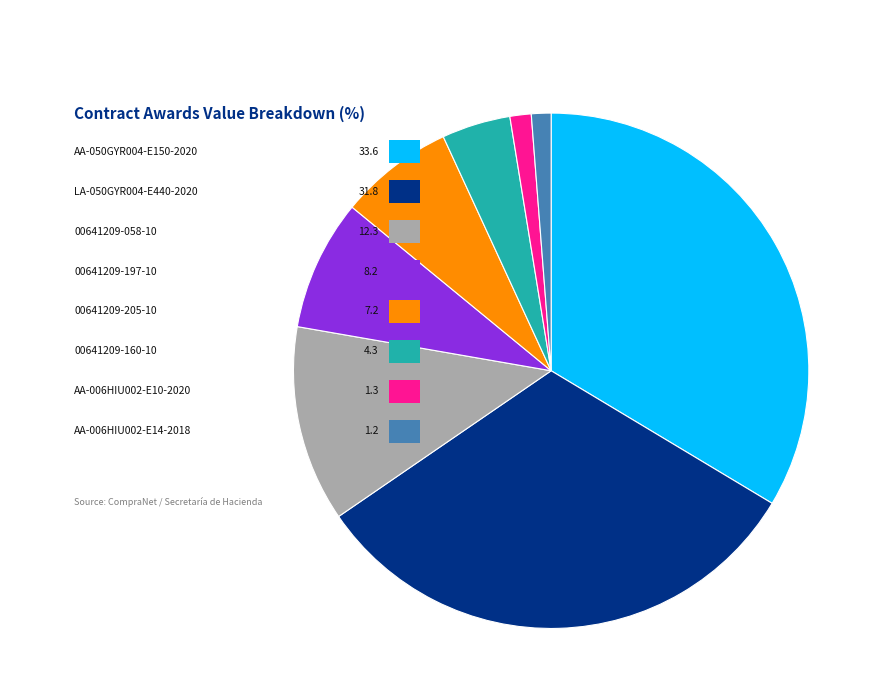

How many segments does this pie chart have?

8